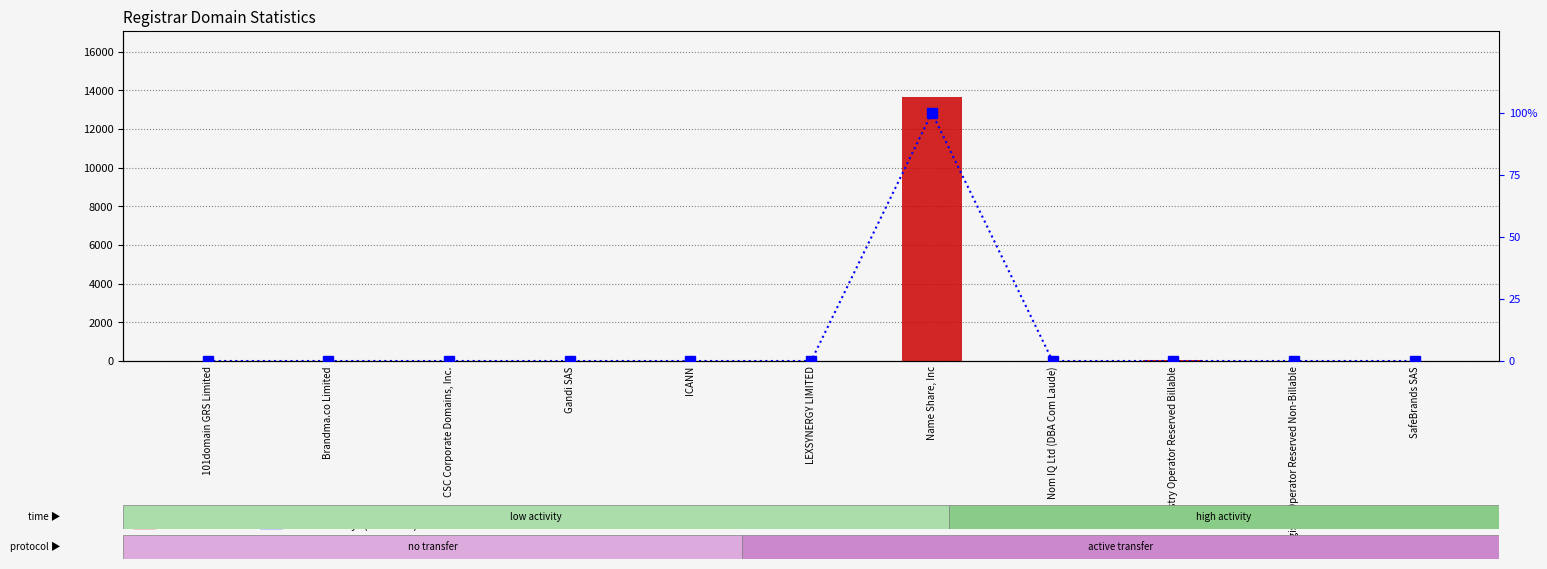

What is the total value across all series at Brandma.co Limited?

3